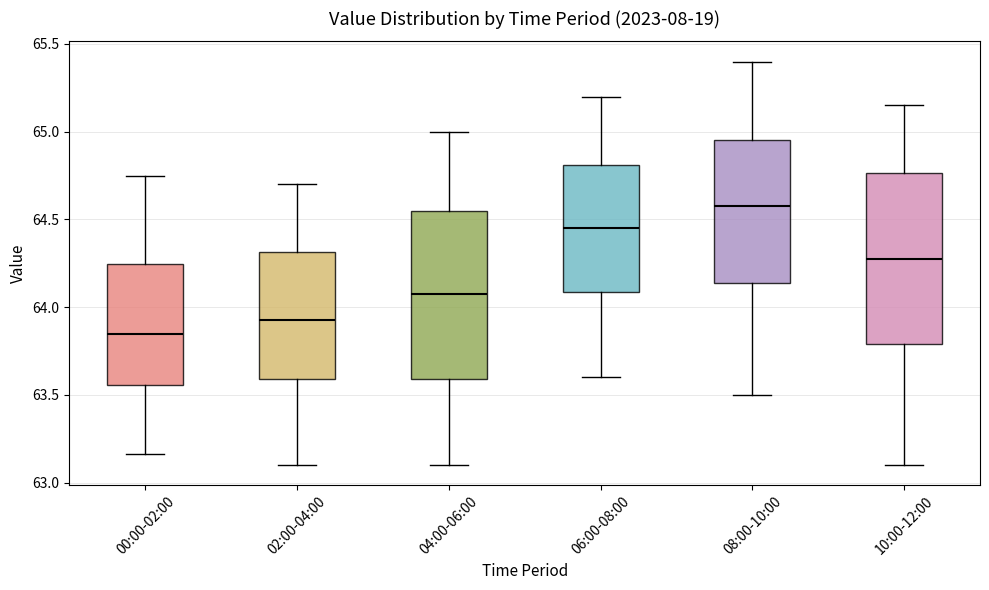

Which box's median line is the highest?

08:00-10:00